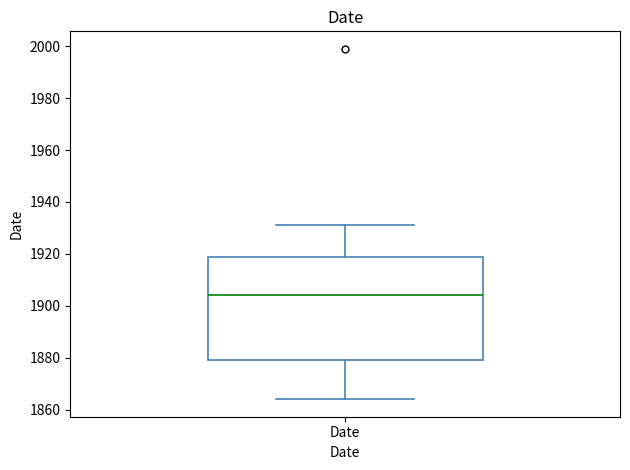

Transcribe this box plot: give where the median line is, the range the box spans, and where the two whiskers end, as read against the y-axis. The values are not printed on the chart, so give them approximately, as read against the axis.

median 1904, box 1880 to 1918, whiskers 1864 to 1932